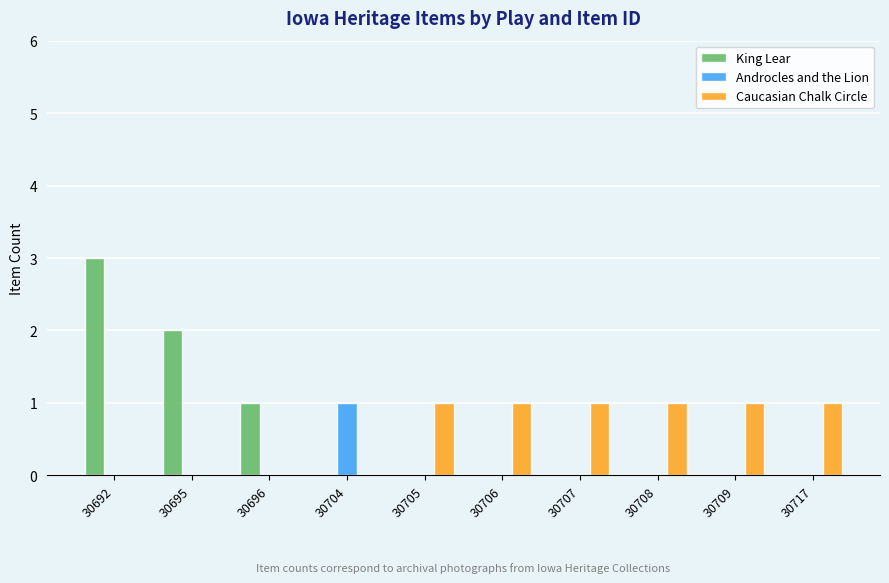

How many categories are shown in the chart?

10